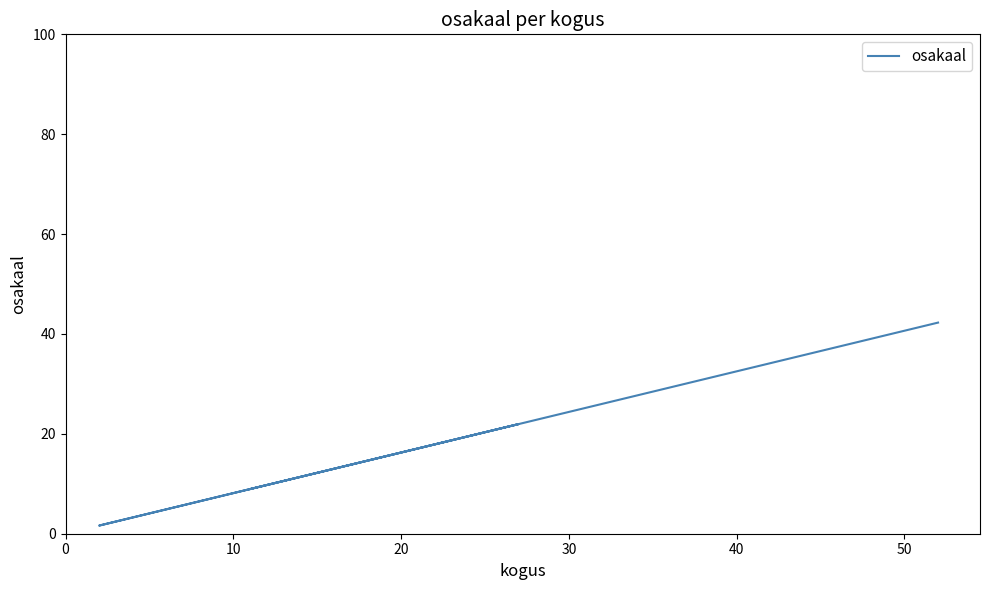

What is the value of the 5th point from the left?

4.1